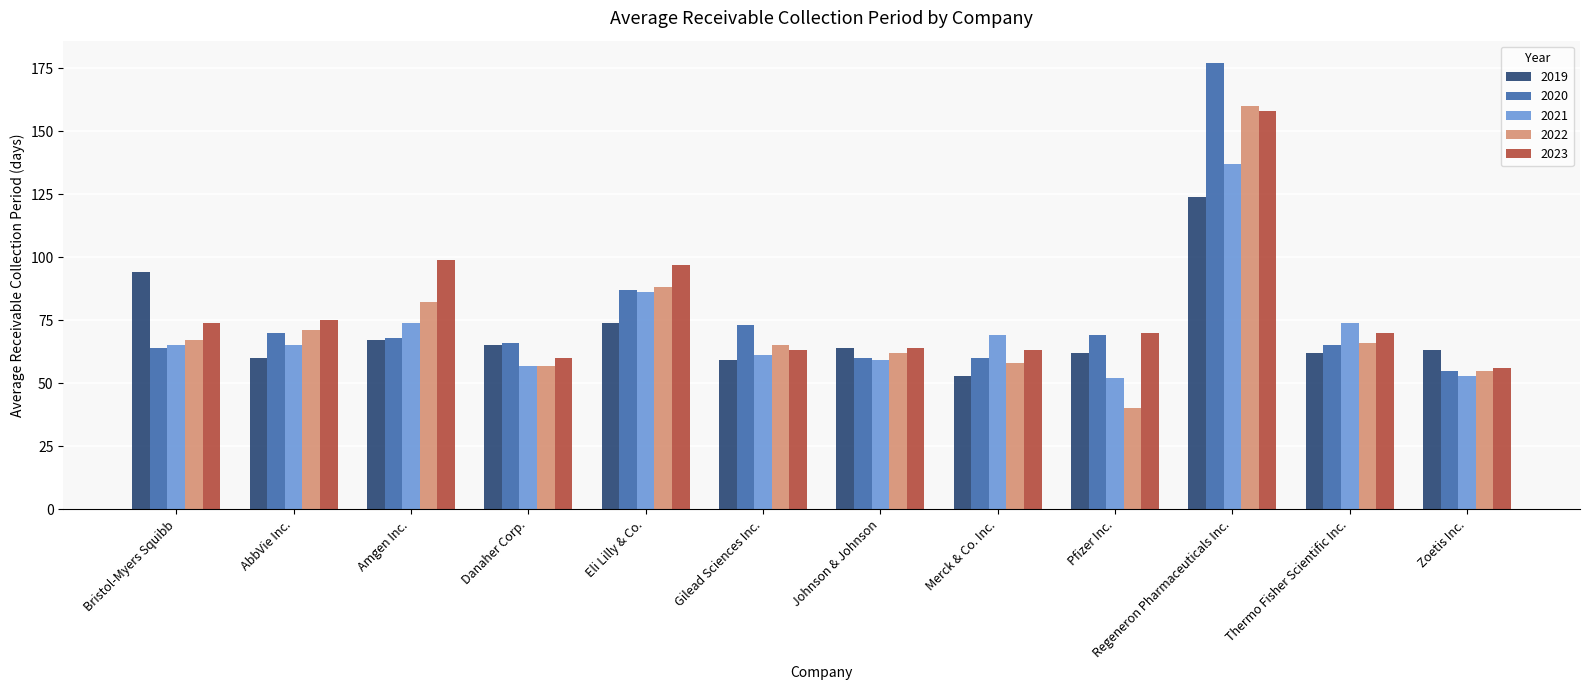

What is the label of the 3rd bar from the right?

Regeneron Pharmaceuticals Inc.